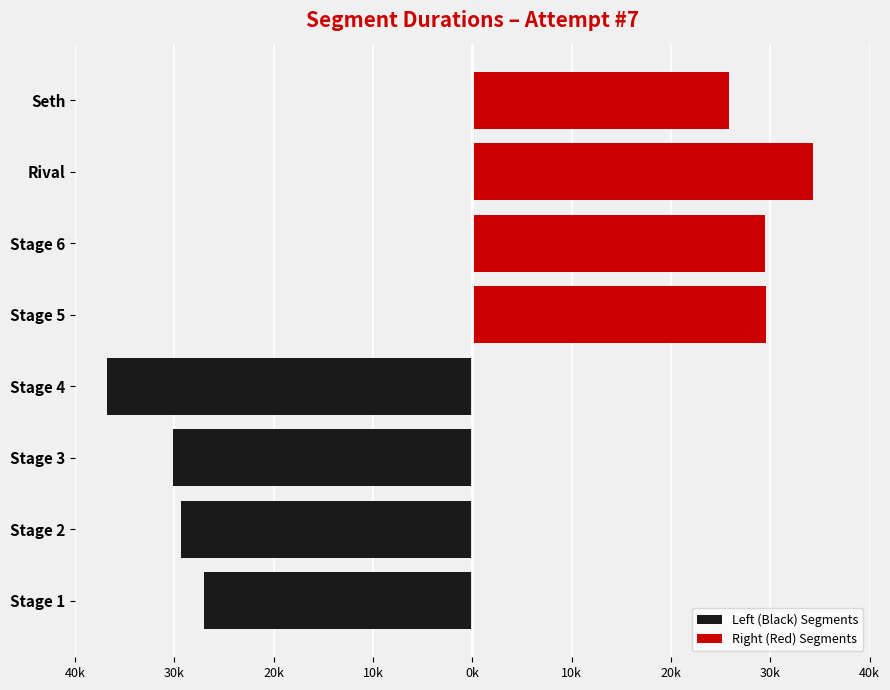

What is the difference between the highest and lowest values at 20k?

64446